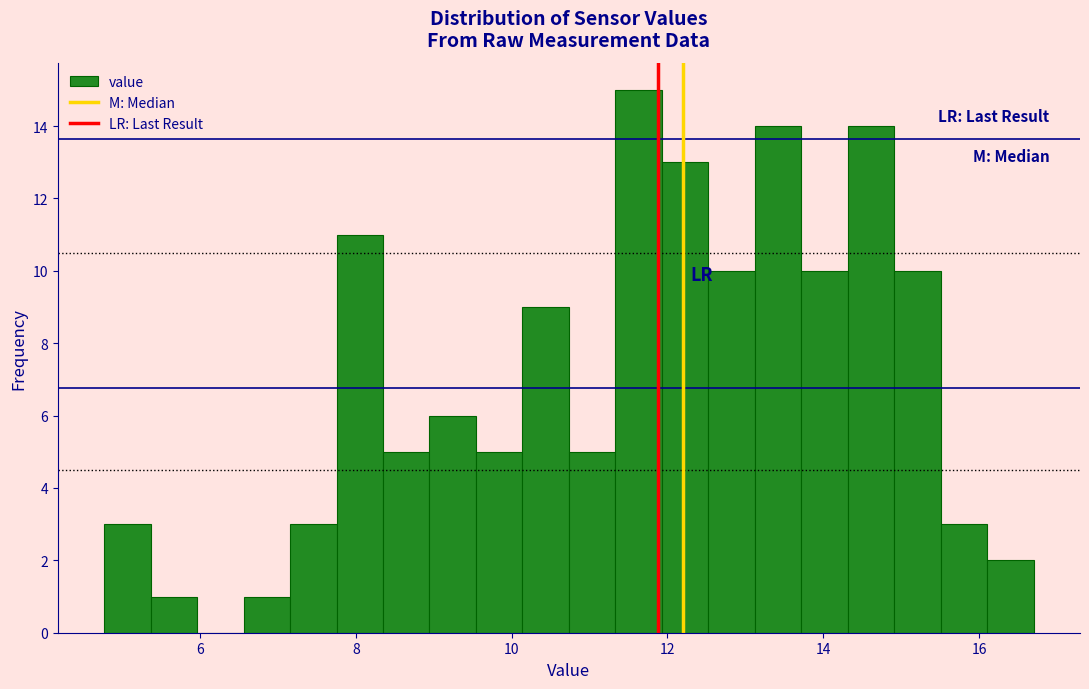

Around what value on the x-axis is the tallest bar? Give the approximate position of its centre, as read against the axis.

11.6